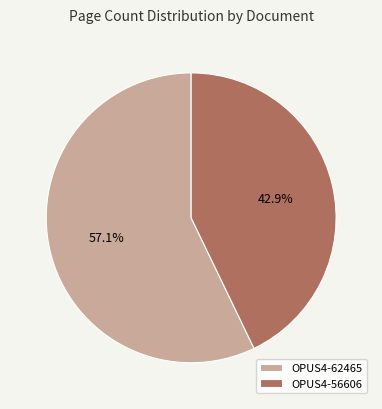

To the nearest percent, what is the difference between the largest and smallest slice percentages?

14%